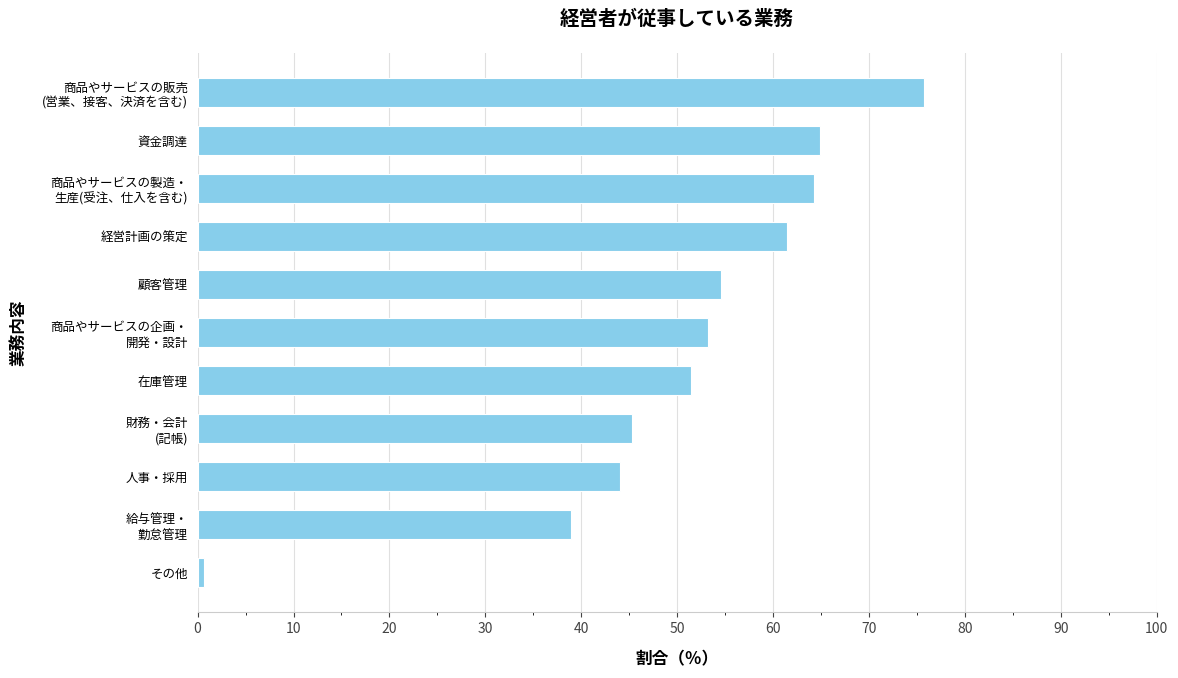

The value at 経営計画の策定 is 13.4. True or false?

False